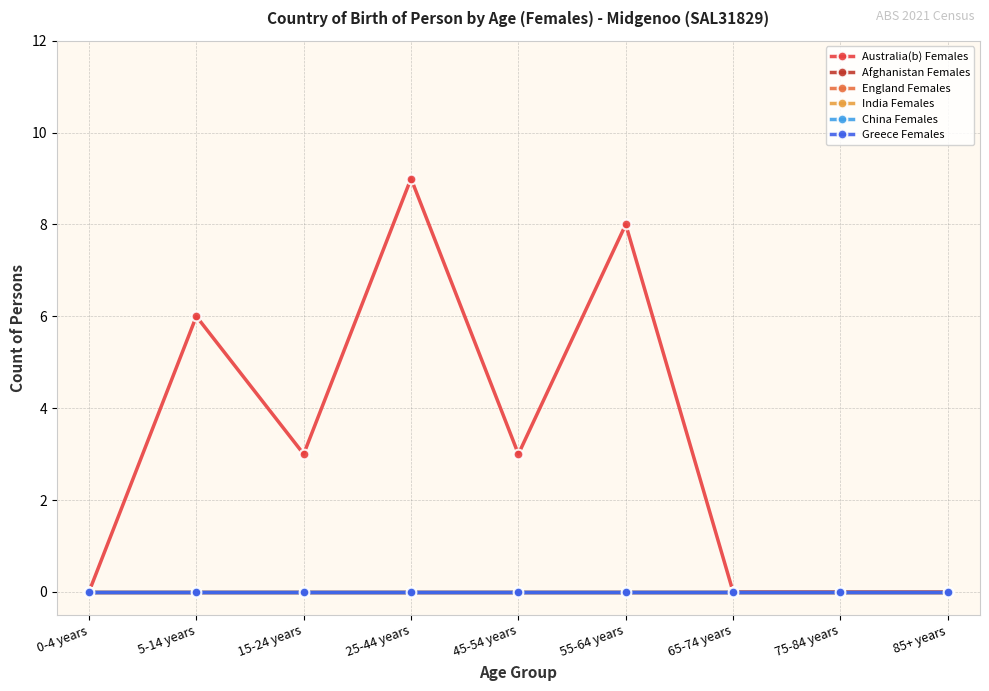

Is this an area chart (filled region under the line)?

No